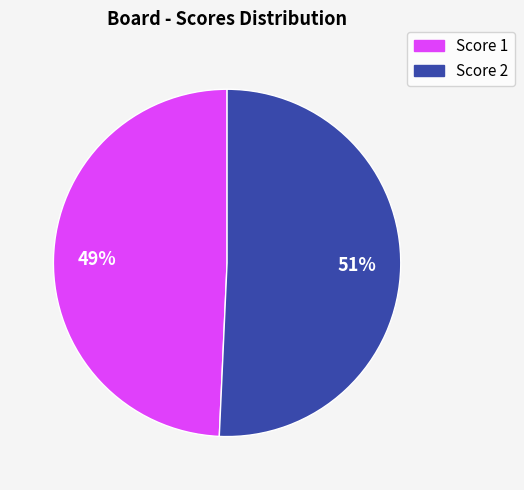

What percentage is the Score 2 slice, to the nearest percent?

51%